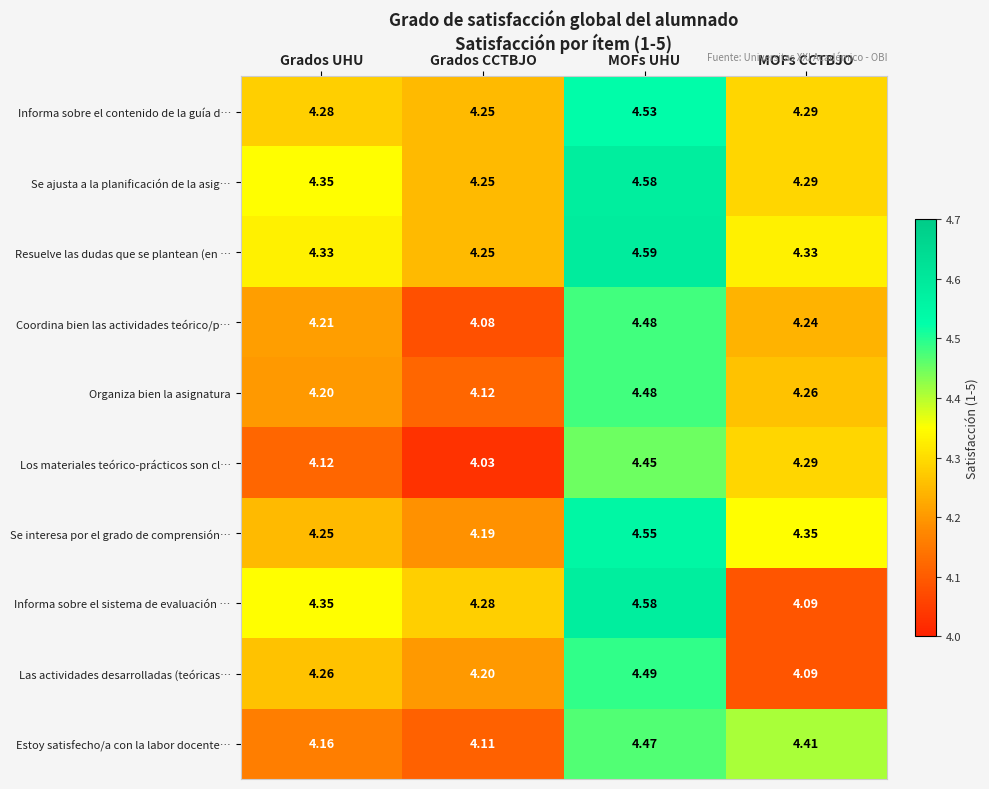

How many data points does each series have?

4